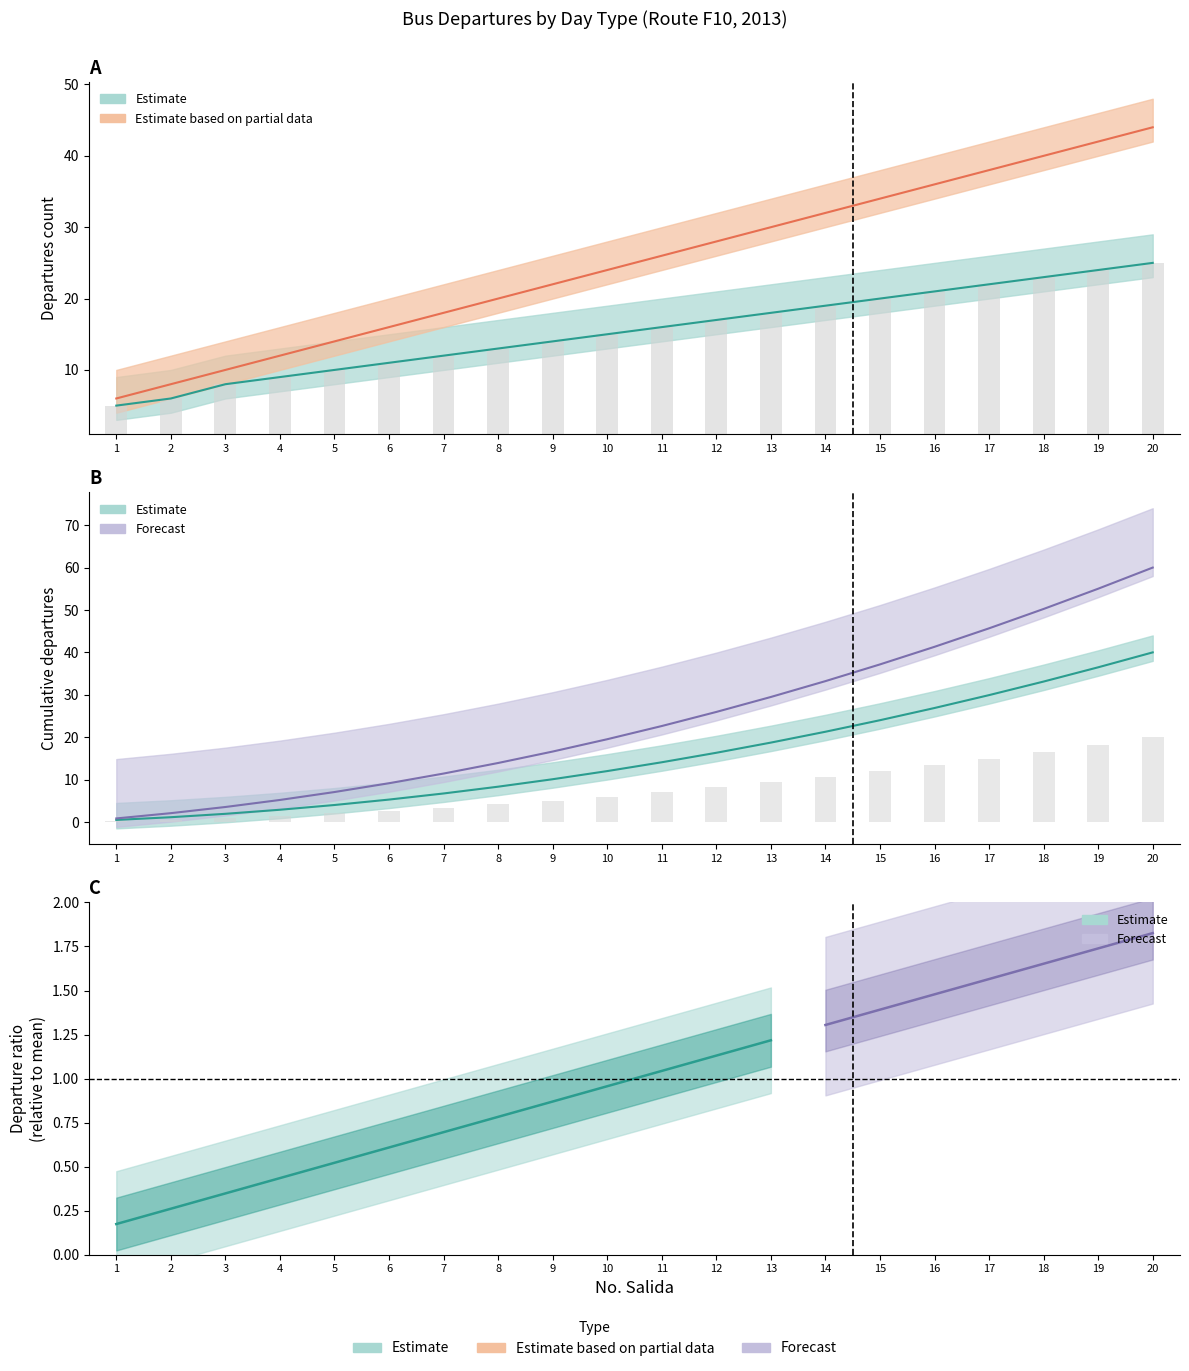

What is the greatest value displayed?

60.0